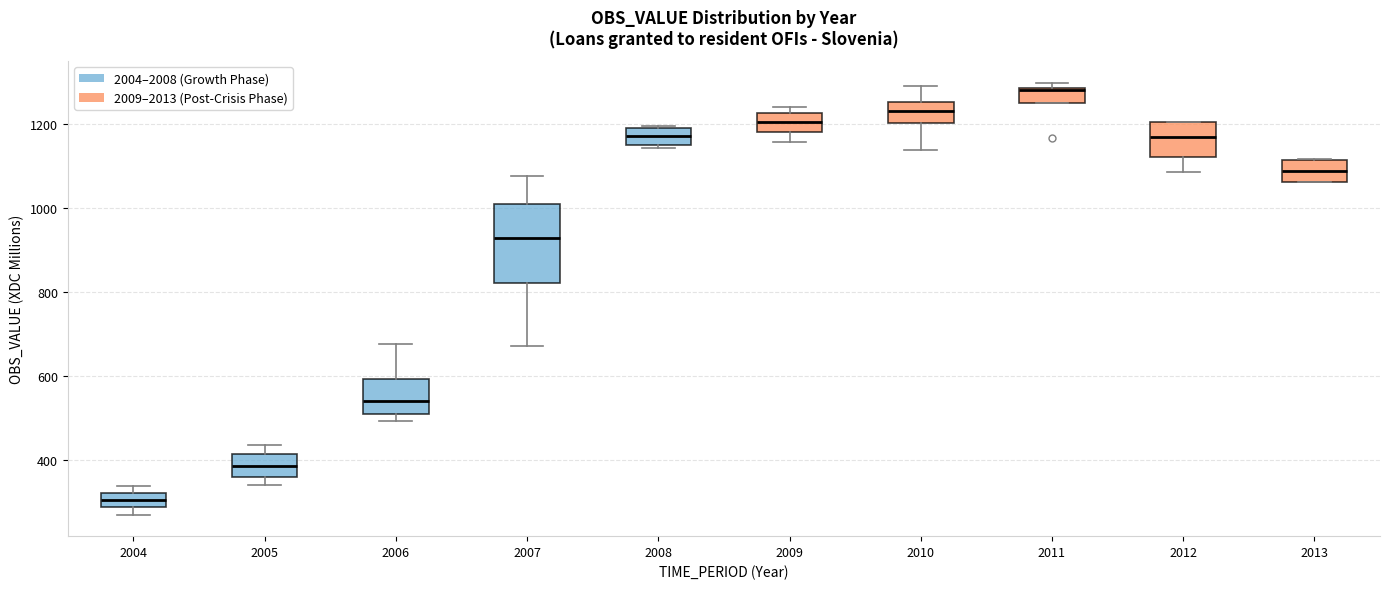

Which box's median line is the lowest?

2004